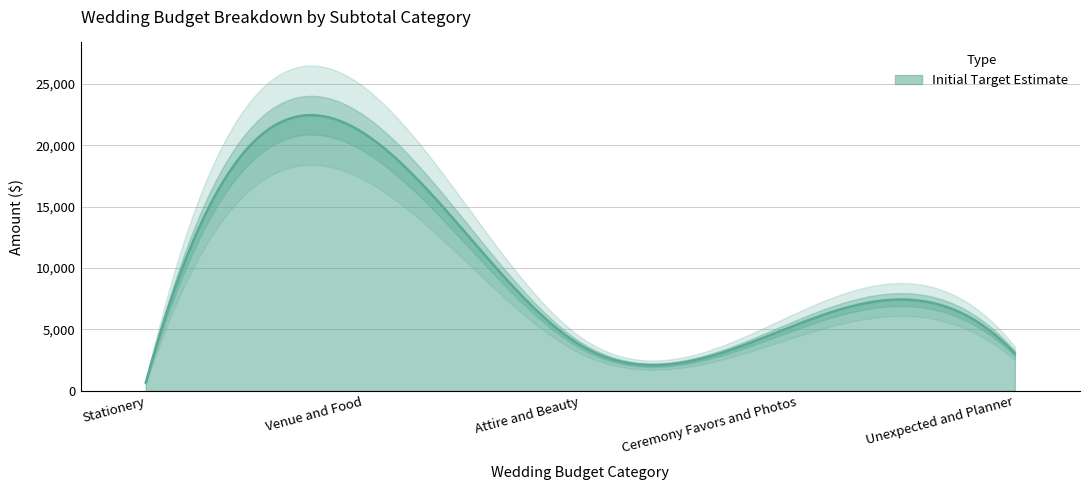

At which label does Initial Target Estimate reach its minimum?

Stationery